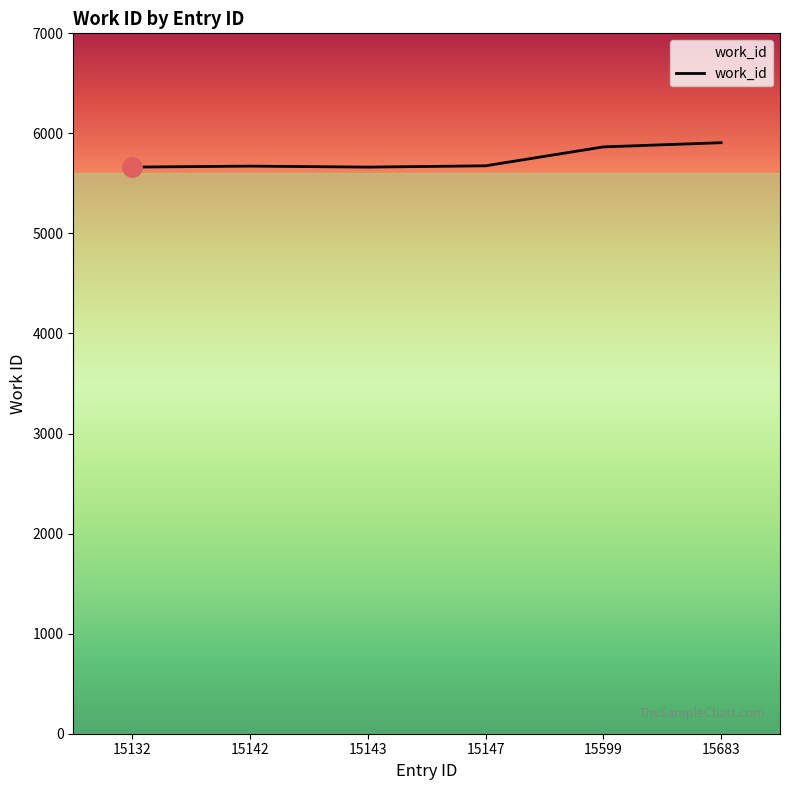

What is the average value?

5741